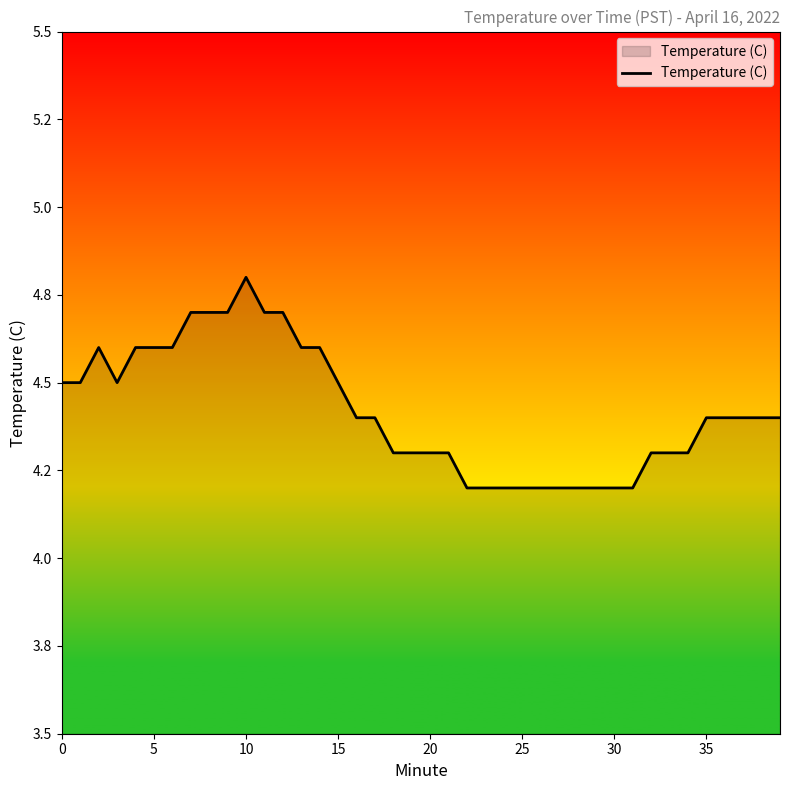

What is the label of the 12th point from the right?

28